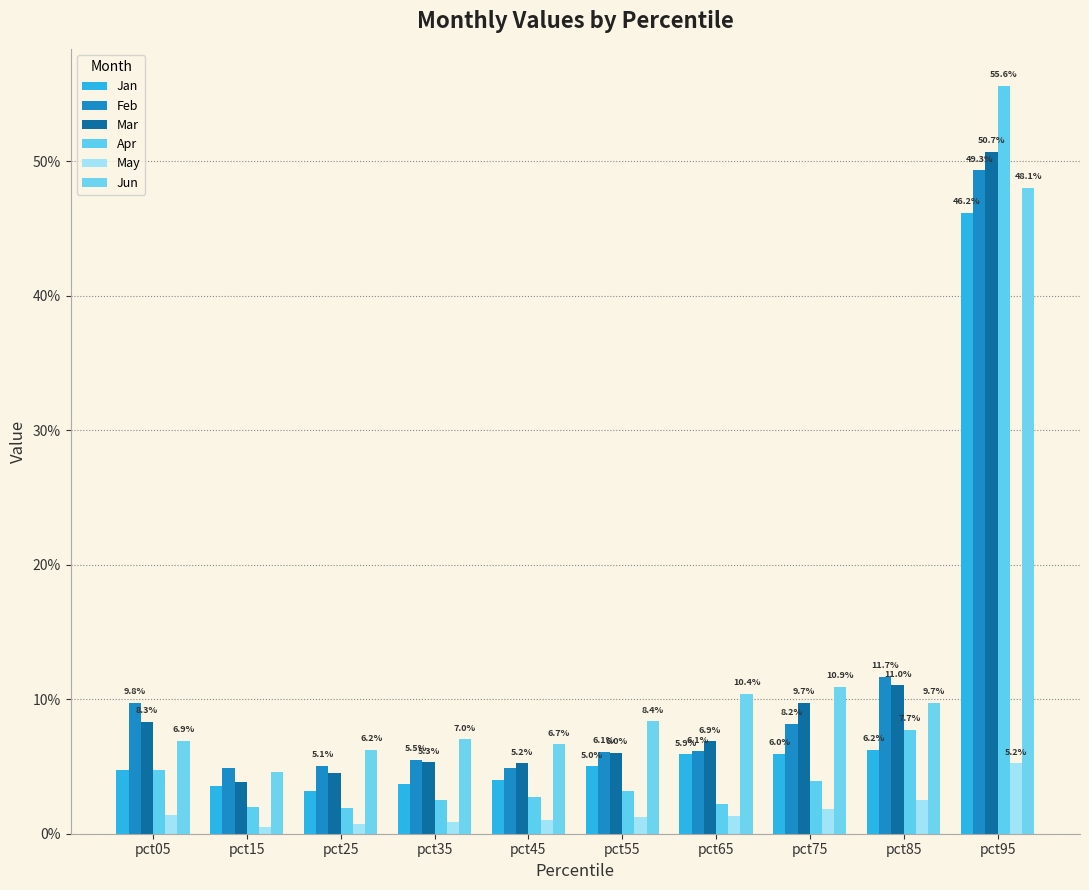

Does the chart contain any negative values?

No